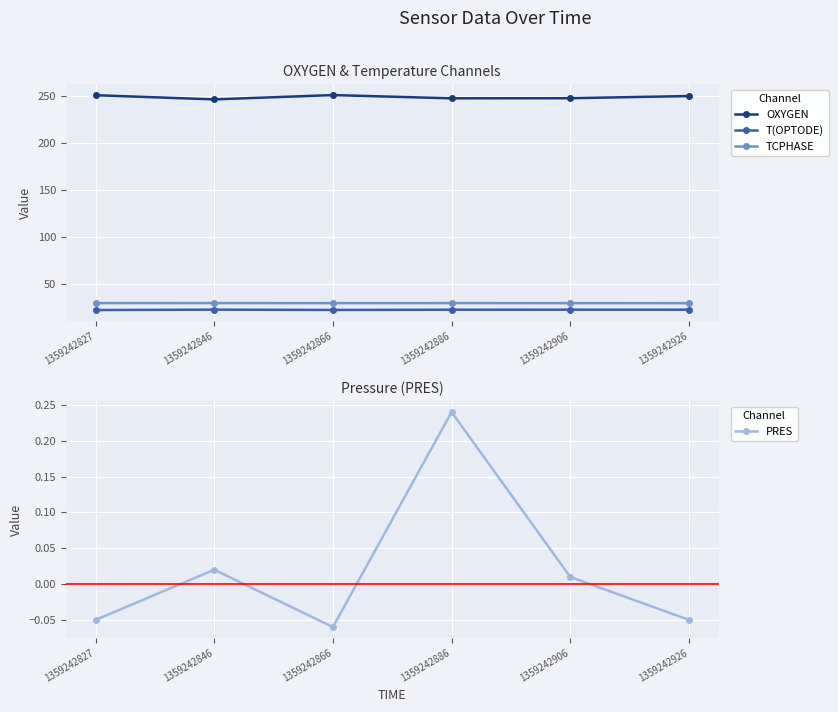

Reading right to left, transcribe all the data shown in this chart.

OXYGEN: 249.8	247.5	247.4	250.8	246.2	250.7
T(OPTODE): 22.2	22.2	22.2	21.9	22.3	21.8
TCPHASE: 29.1	29.2	29.2	29.2	29.2	29.2
PRES: -0.1	0.0	0.2	-0.1	0.0	-0.1